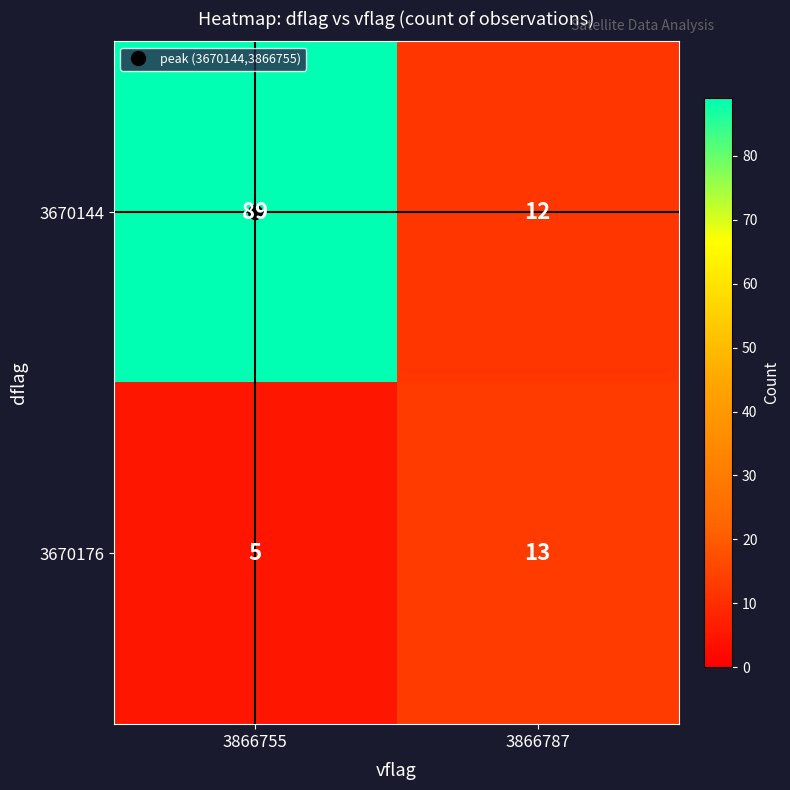

Which series has the widest spread of values?

3670144